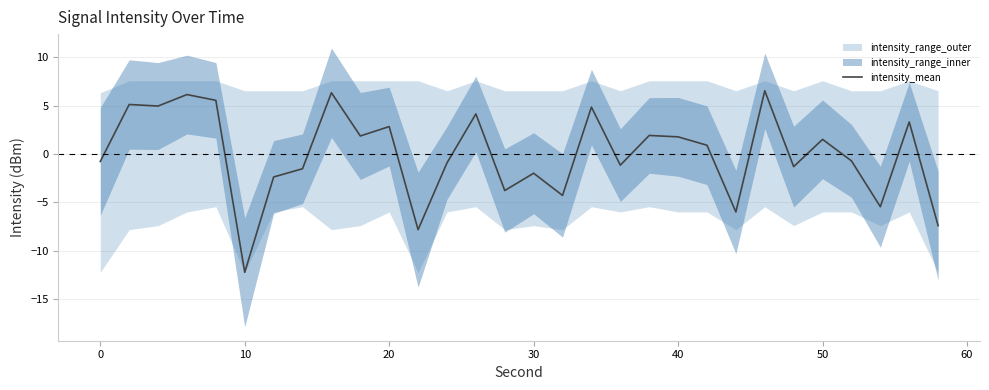

Is it true that intensity_mean equals -2.0 at 30?

True